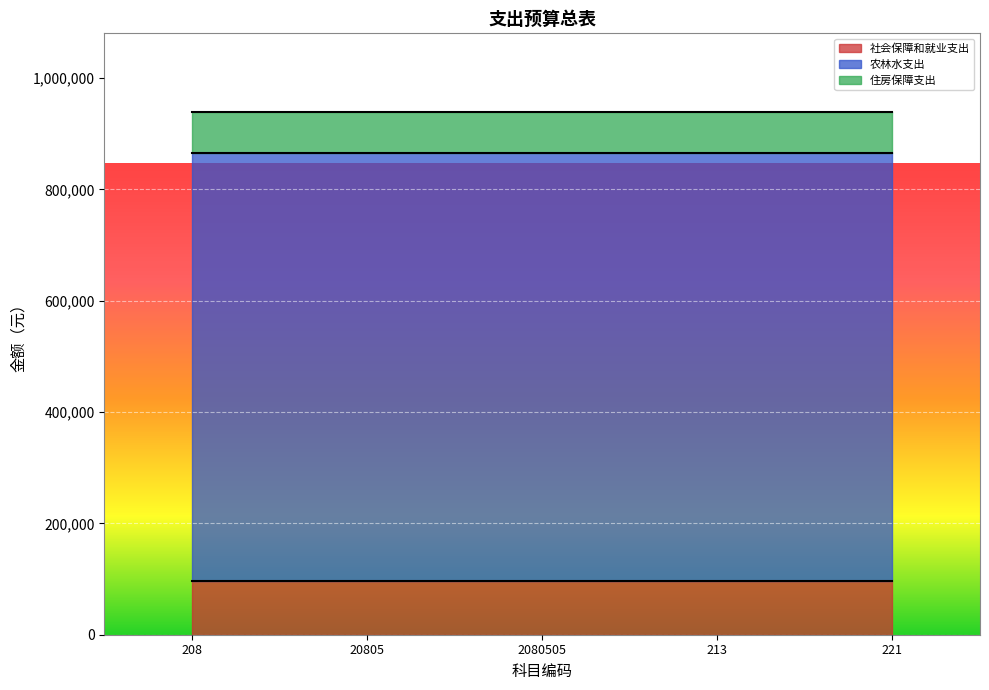

What is the label of the 2nd point from the left?

20805